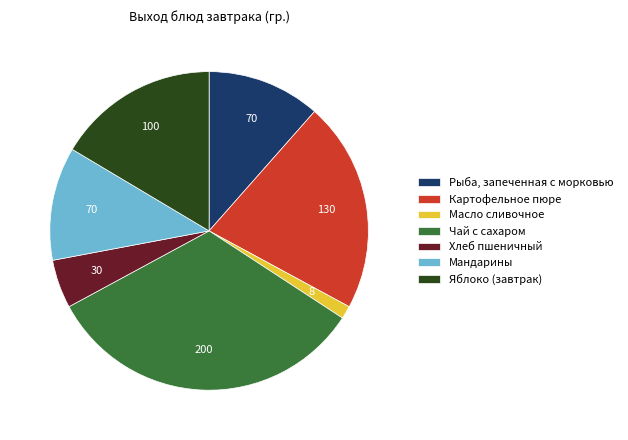

The Масло сливочное slice represents 9% of the pie. True or false?

False